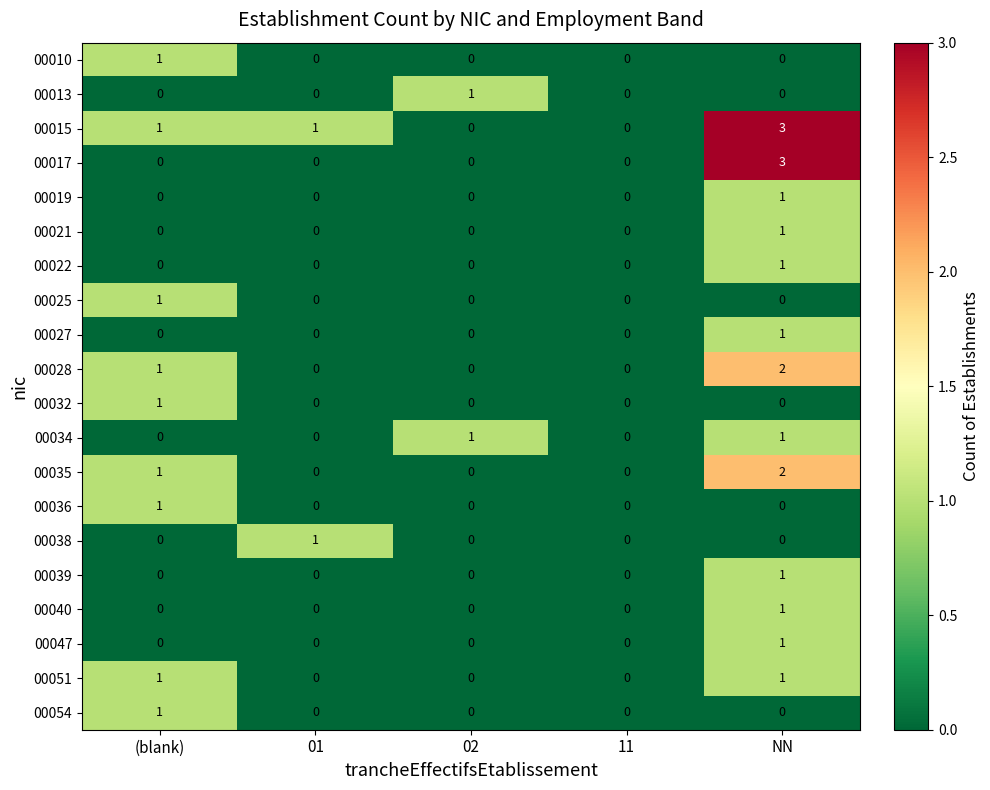

What is the total value across all series at NN?

19